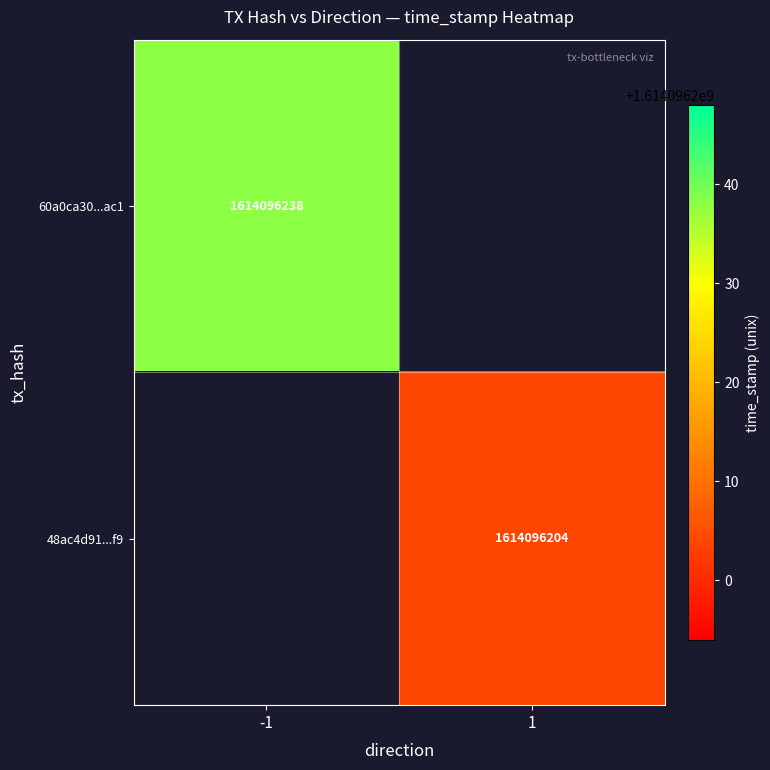

Between direction and time_stamp, which series saw the biggest shift?

60a0ca30561dc5317a69236f17123f0fd233ac1